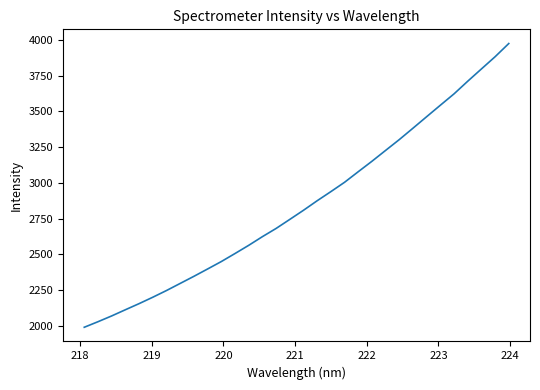

What is the difference between the maximum and minimum values?

1982.9